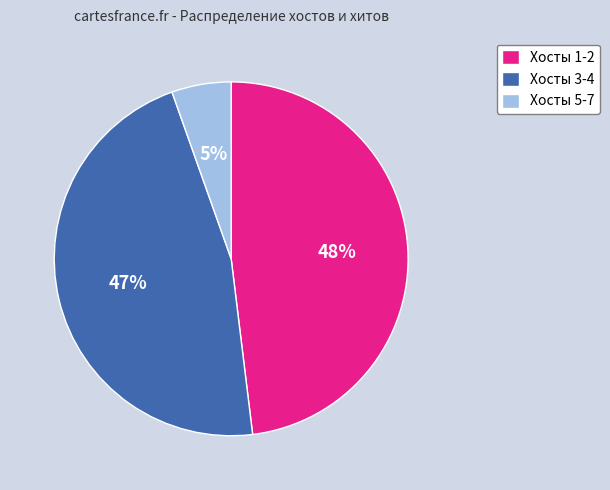

Does any single category account for the majority?

No